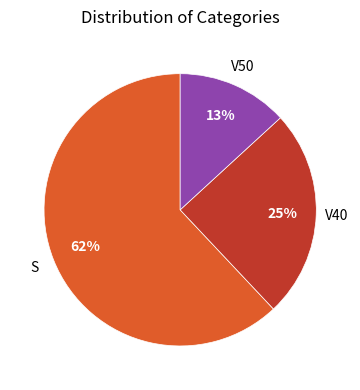

Is there a majority slice in this chart?

Yes